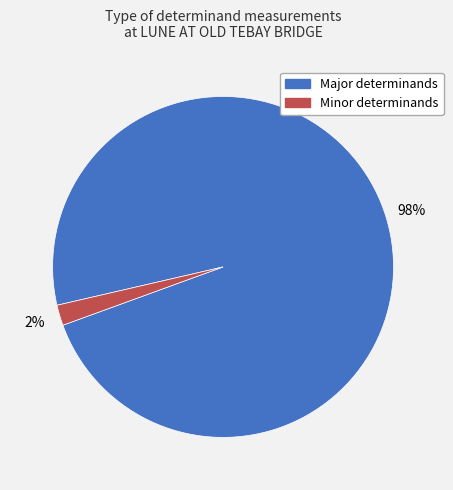

Is there a majority slice in this chart?

Yes